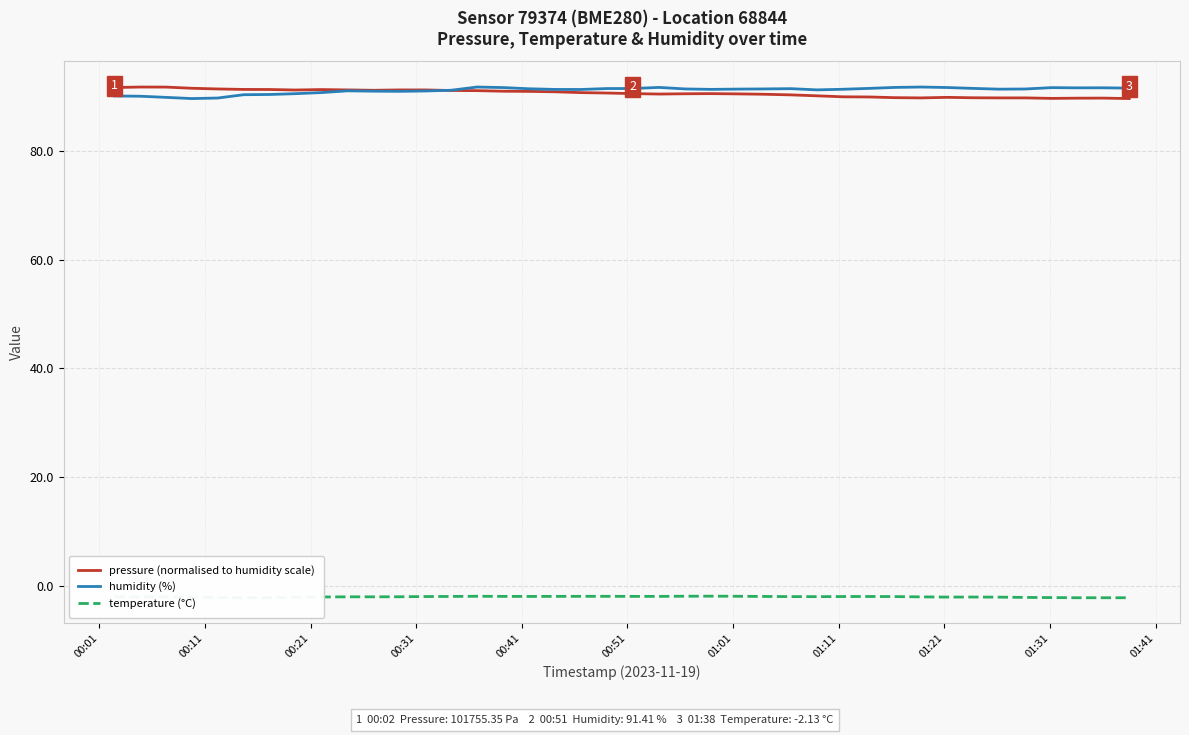

True or false: temperature (°C) and pressure (normalised to humidity scale) cross at least once.

False